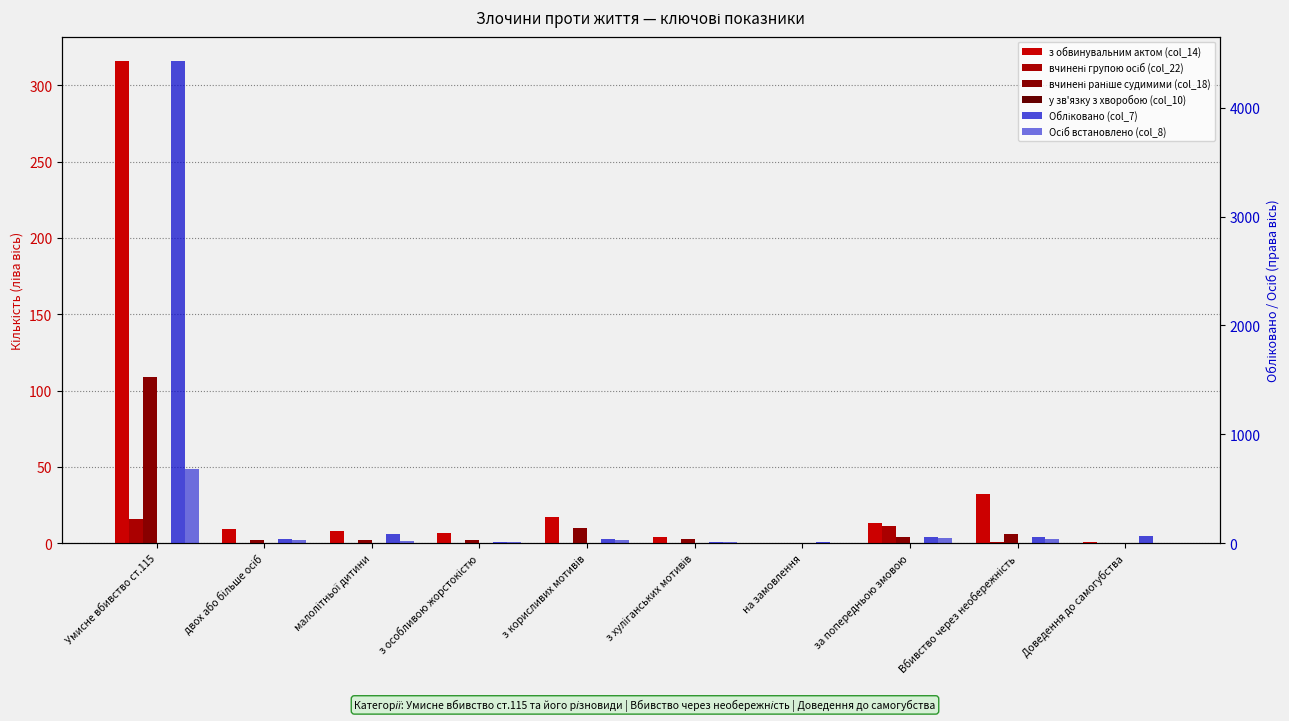

At which label does Обліковано (col_7) first exceed 55?

Умисне вбивство ст.115